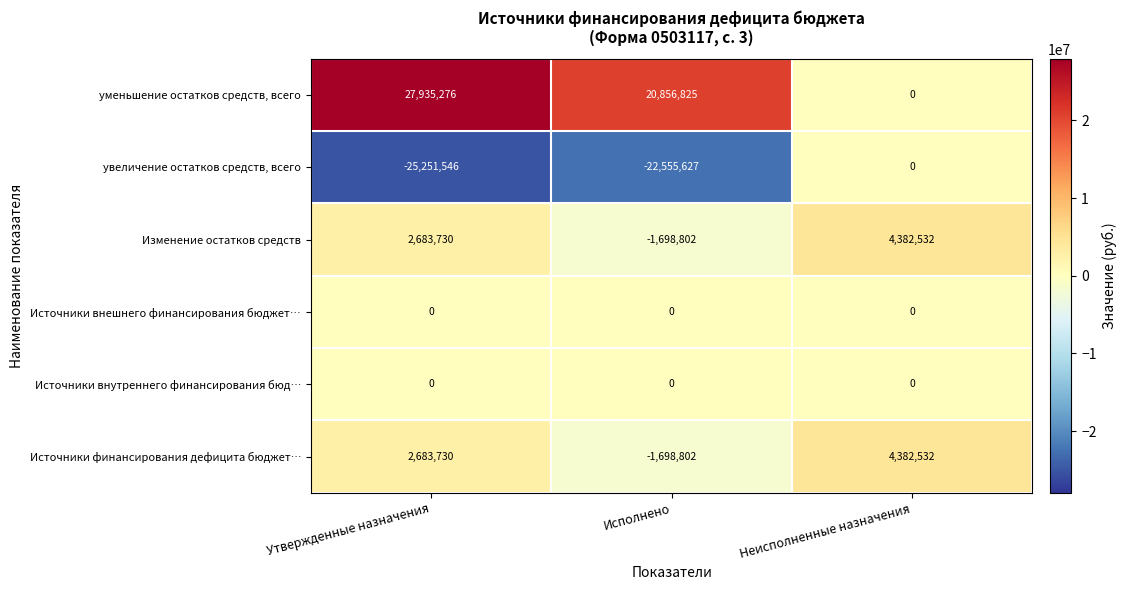

What is the difference between the second highest and minimum values in the Источники финансирования дефицита бюджет… series?

4382532